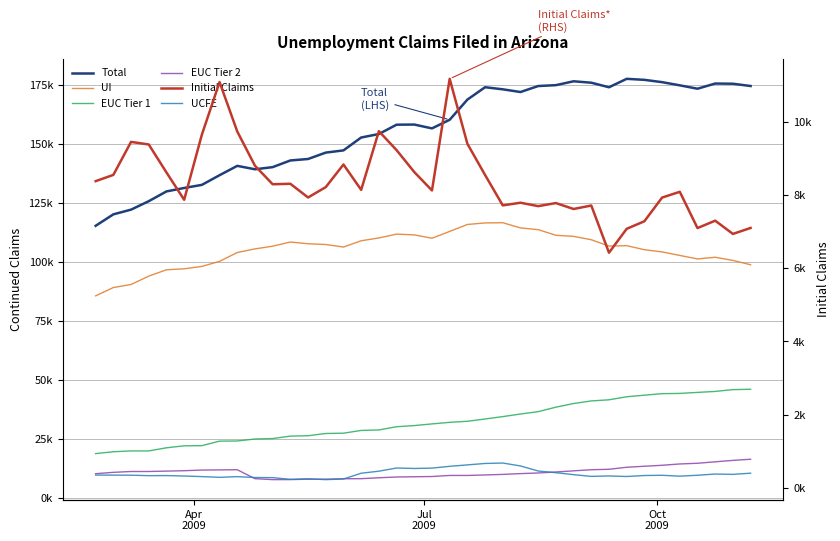

Which series has the largest total across all categories?

Total